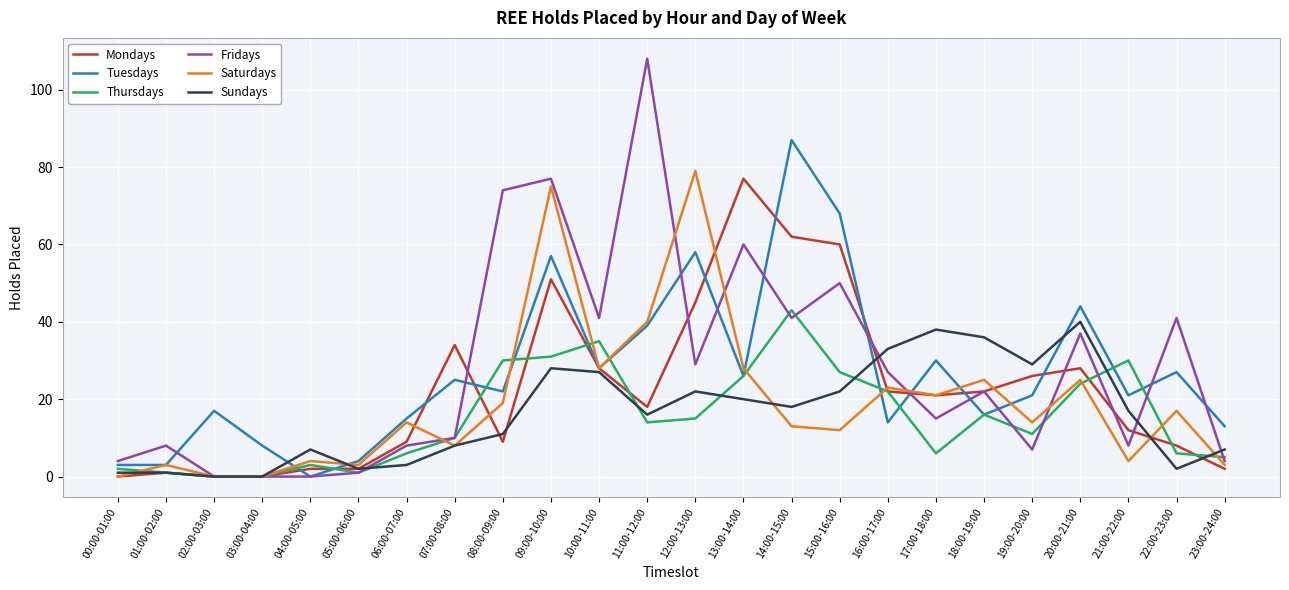

Is the value of Fridays at 07:00-08:00 greater than the value of Tuesdays at 18:00-19:00?

No